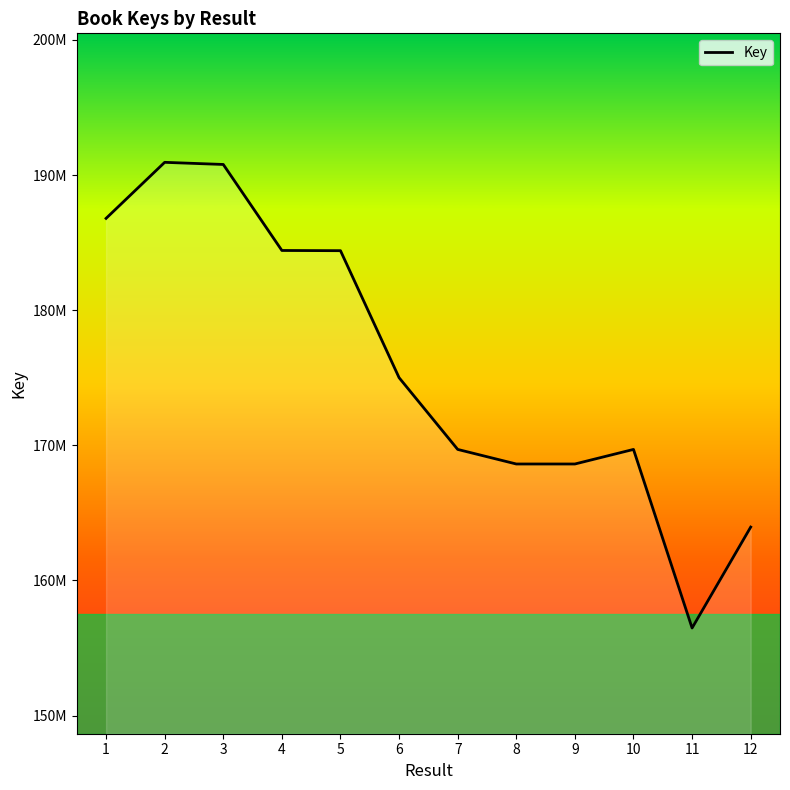

Does the chart display data point markers on the line(s)?

No